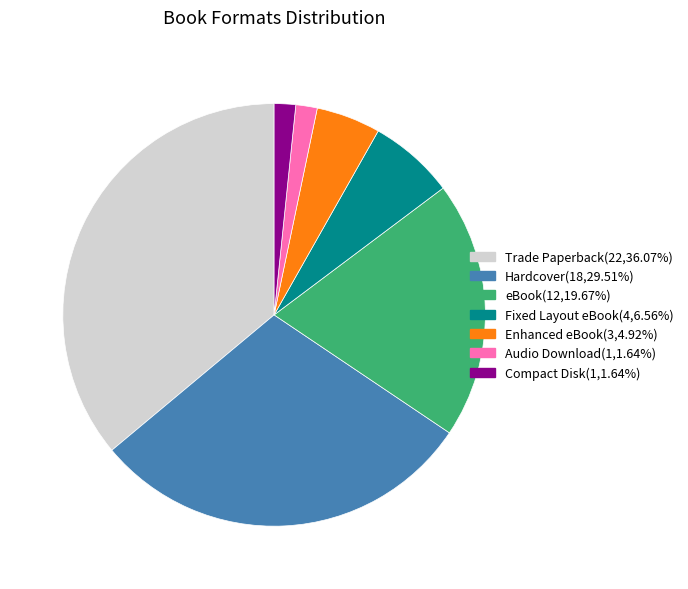

How many segments does this pie chart have?

7